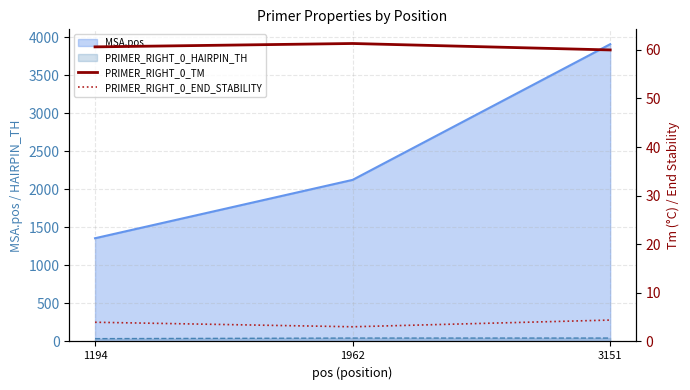

What is the value of the PRIMER_RIGHT_0_END_STABILITY point at the 1st from the left?

4.0